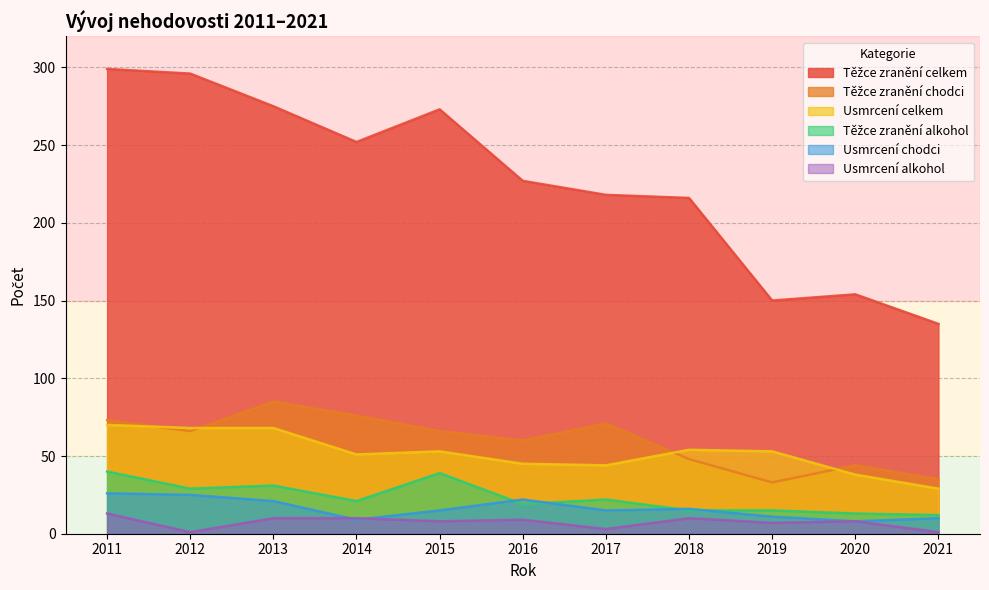

What are all the series names shown in the legend?

Usmrcení celkem, Těžce zranění celkem, Usmrcení alkohol, Těžce zranění alkohol, Usmrcení chodci, Těžce zranění chodci